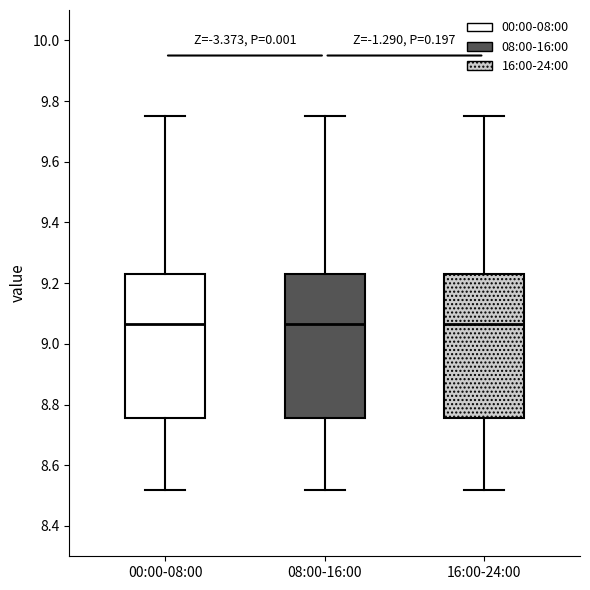

Reading left to right, read every box against the y-axis: the position of its median line, the range the box covers, and the ends of its whiskers. The values are not printed on the chart, so give them approximately, as read against the axis.

00:00-08:00: median 9.06, box 8.76 to 9.24, whiskers 8.52 to 9.76
08:00-16:00: median 9.06, box 8.76 to 9.24, whiskers 8.52 to 9.76
16:00-24:00: median 9.06, box 8.76 to 9.24, whiskers 8.52 to 9.76